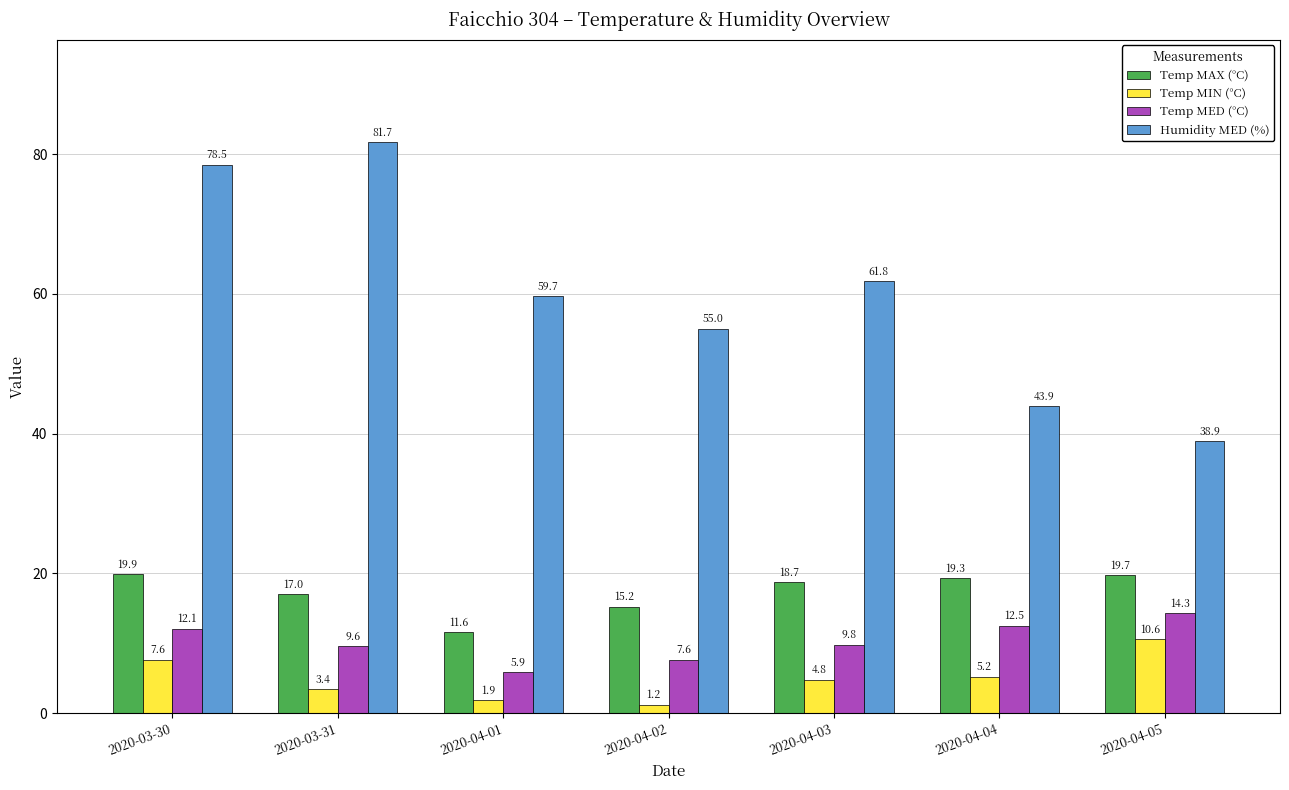

Which series changed the most between 2020-04-01 and 2020-04-05?

Humidity MED (%)